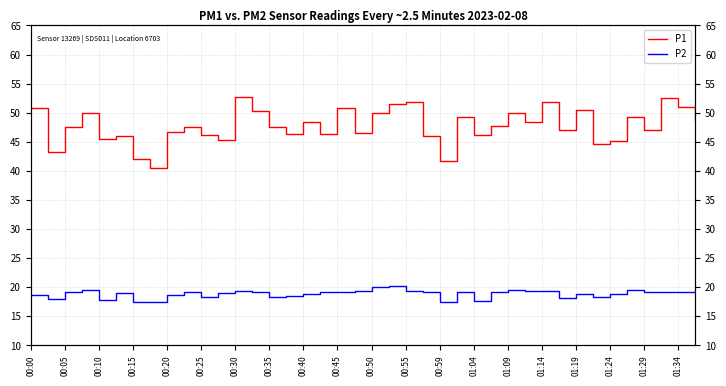

What is the minimum value shown in the chart?

17.4